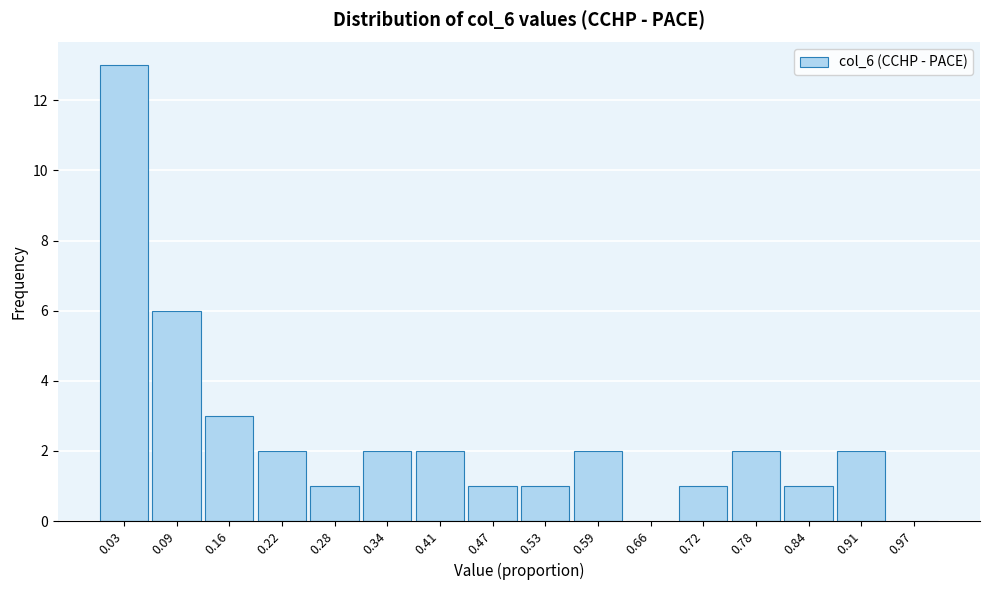

Reading left to right, transcribe this chart: for each bar, give the range it covers on the x-axis and its height. Neither the bar edges nor the heights are printed on the chart, so give them approximately, as read against the axes.

0.00 to 0.06: 13
0.06 to 0.13: 6
0.13 to 0.19: 3
0.19 to 0.25: 2
0.25 to 0.31: 1
0.31 to 0.38: 2
0.38 to 0.44: 2
0.44 to 0.50: 1
0.50 to 0.56: 1
0.56 to 0.63: 2
0.63 to 0.69: 0
0.69 to 0.75: 1
0.75 to 0.81: 2
0.81 to 0.88: 1
0.88 to 0.94: 2
0.94 to 1.00: 0